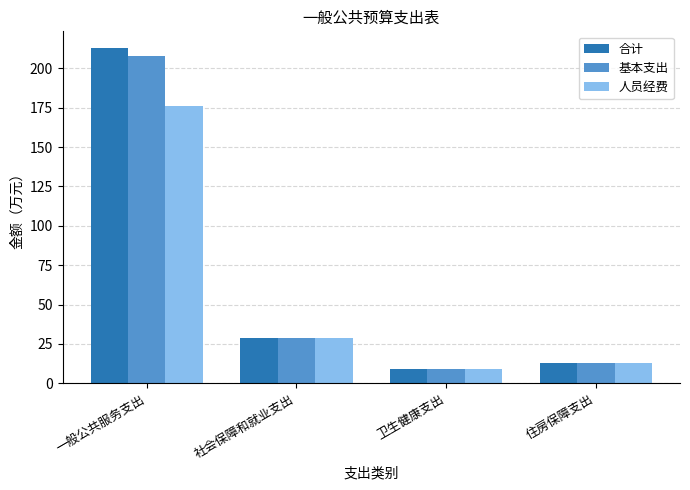

What is the difference between the second highest and second lowest values in the 合计 series?

15.6